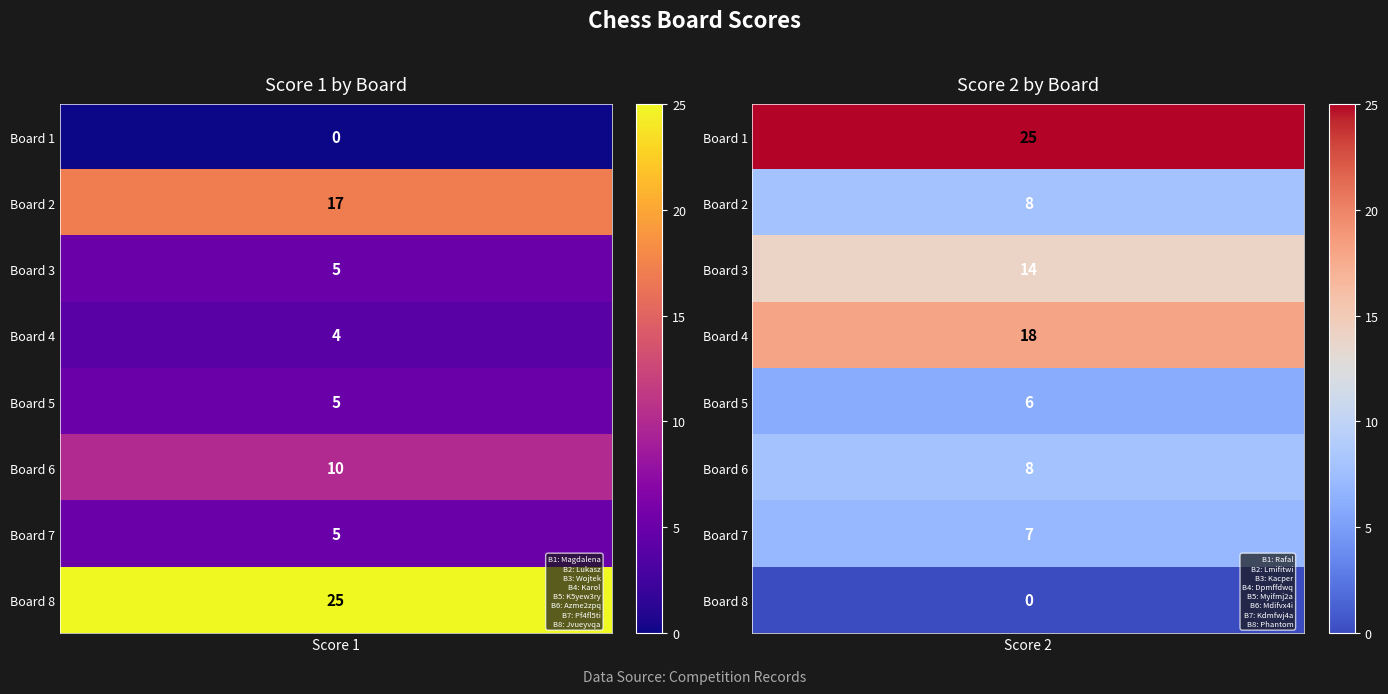

Rank the categories by Score 1 value from highest to lowest.

8, 2, 6, 3, 5, 7, 4, 1